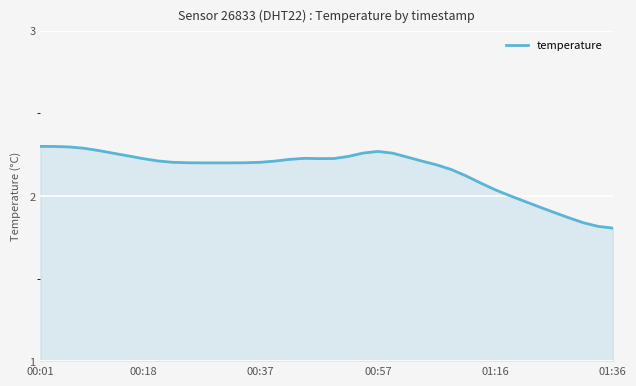

What is the difference between the maximum and minimum values?

0.5